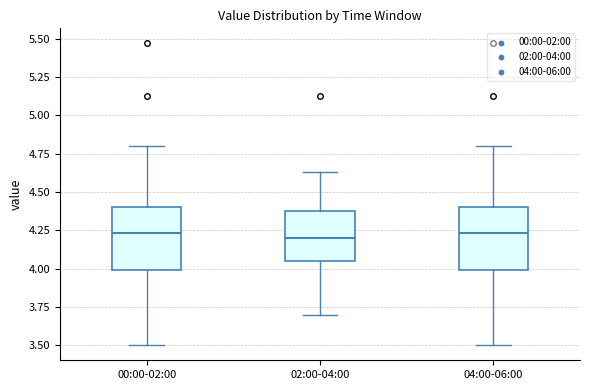

Reading left to right, transcribe this box plot: for each box, give where its median line is, the range the box spans, and where its two whiskers end, as read against the y-axis. The values are not printed on the chart, so give them approximately, as read against the axis.

00:00-02:00: median 4.25, box 4.00 to 4.40, whiskers 3.50 to 4.80
02:00-04:00: median 4.20, box 4.05 to 4.40, whiskers 3.70 to 4.65
04:00-06:00: median 4.25, box 4.00 to 4.40, whiskers 3.50 to 4.80